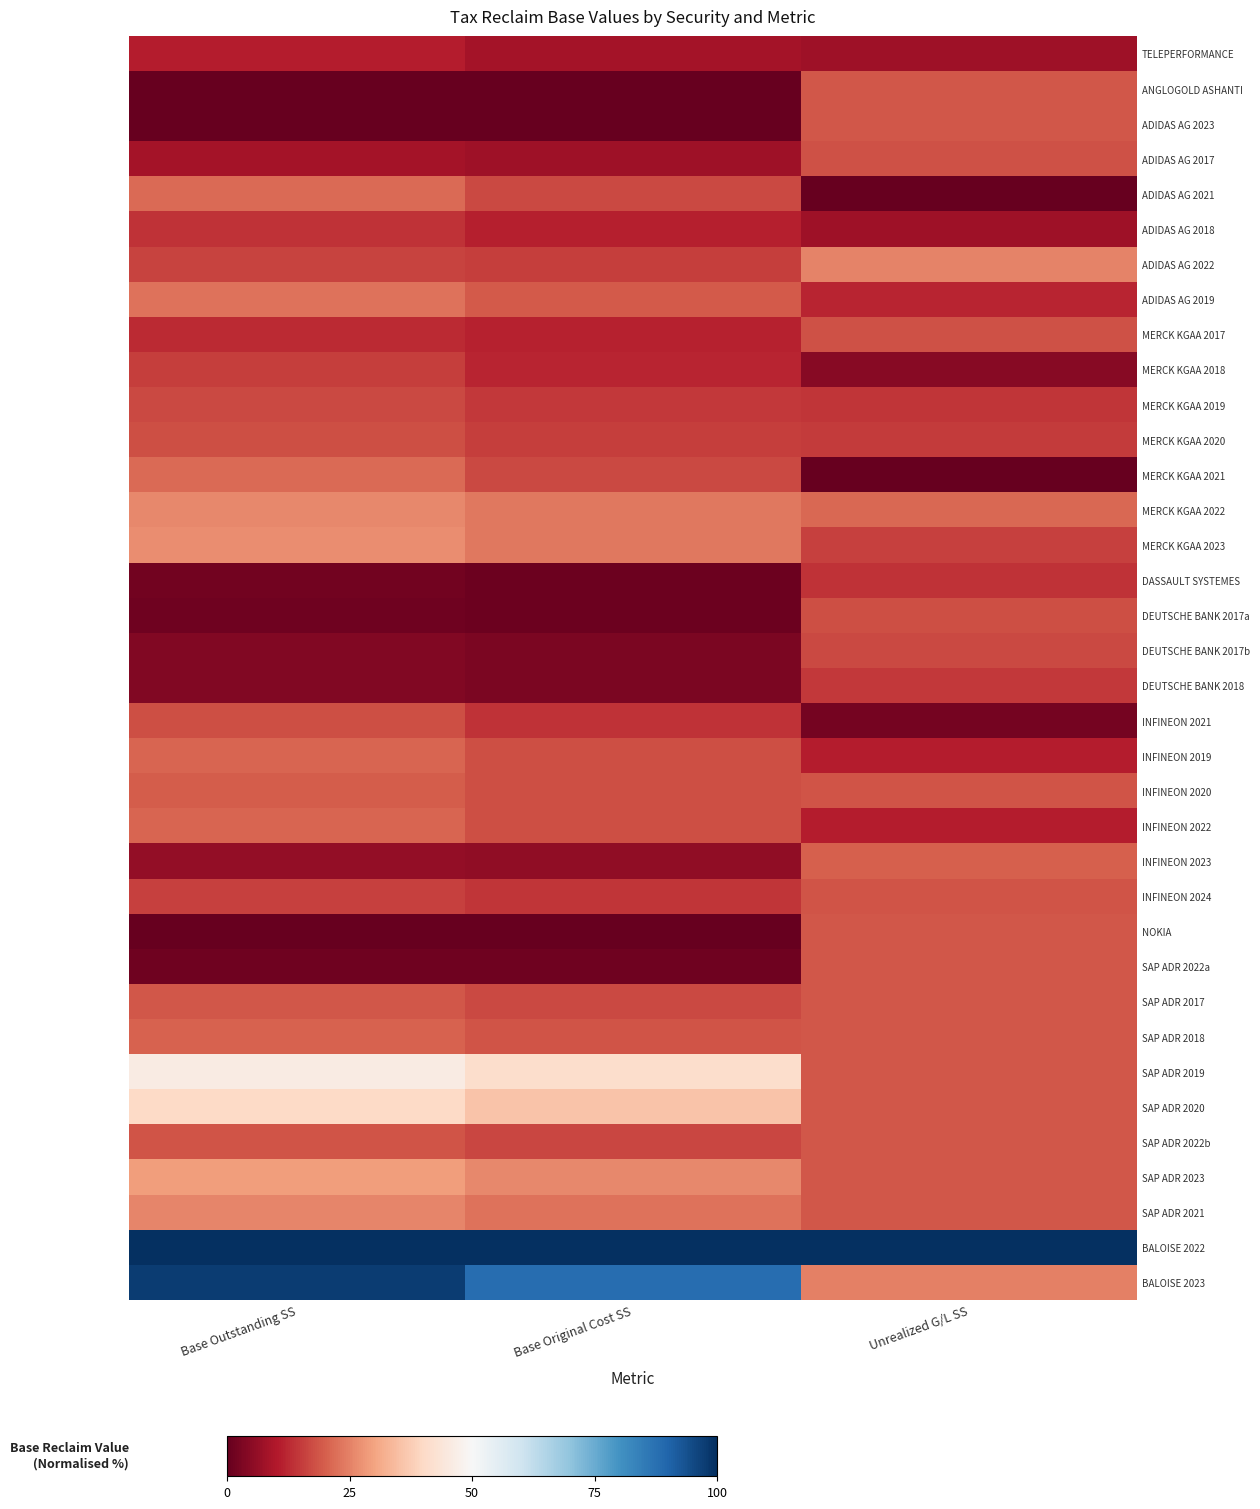

Which label corresponds to the largest value in the chart?

Base Outstanding SS